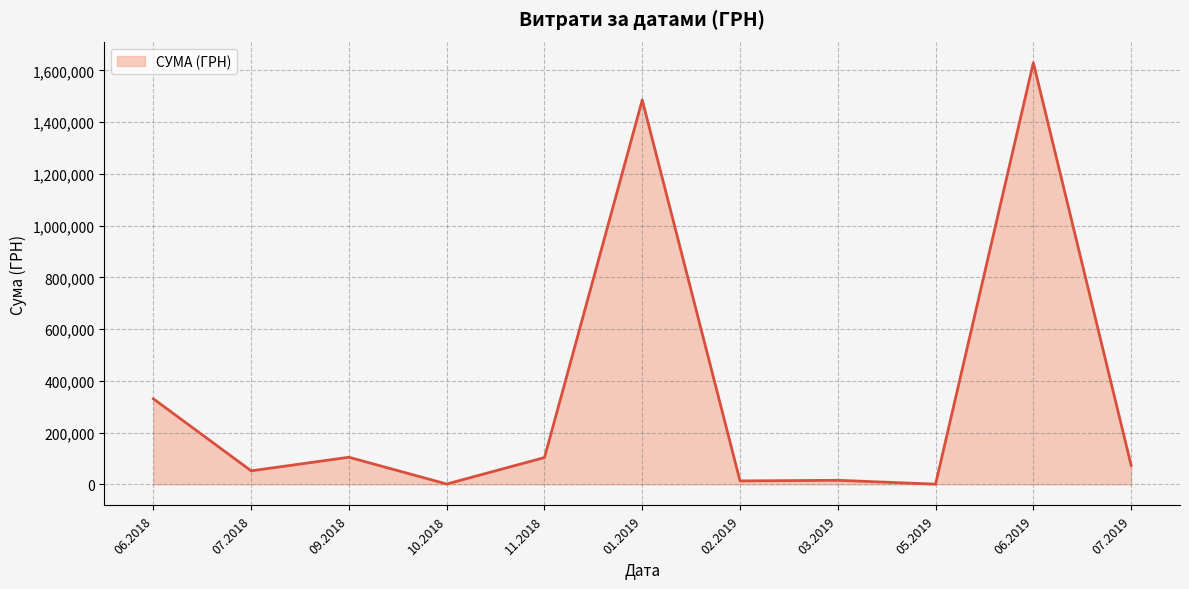

What is the maximum value shown in the chart?

1630052.7